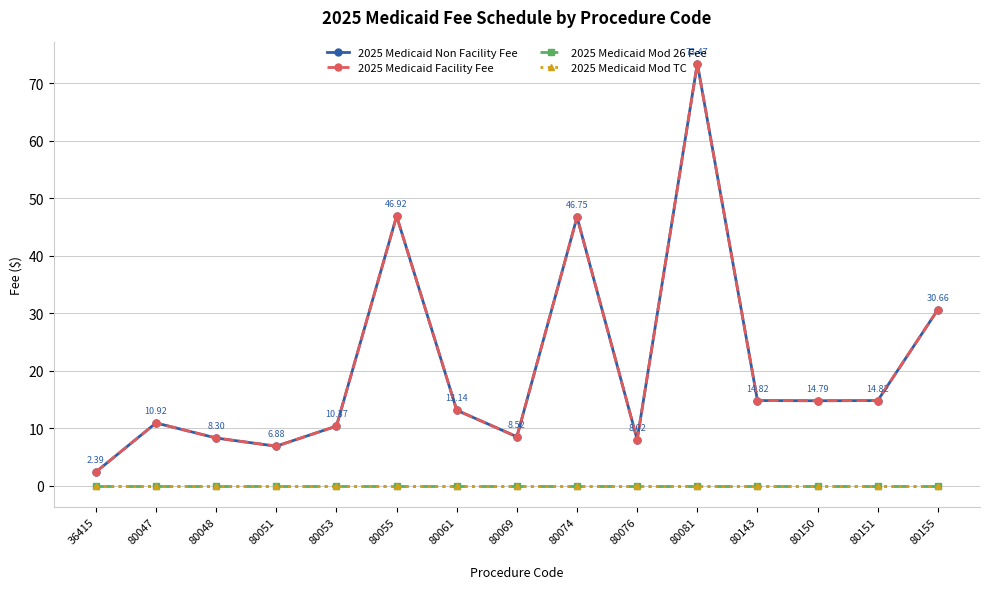

Is this an area chart (filled region under the line)?

No